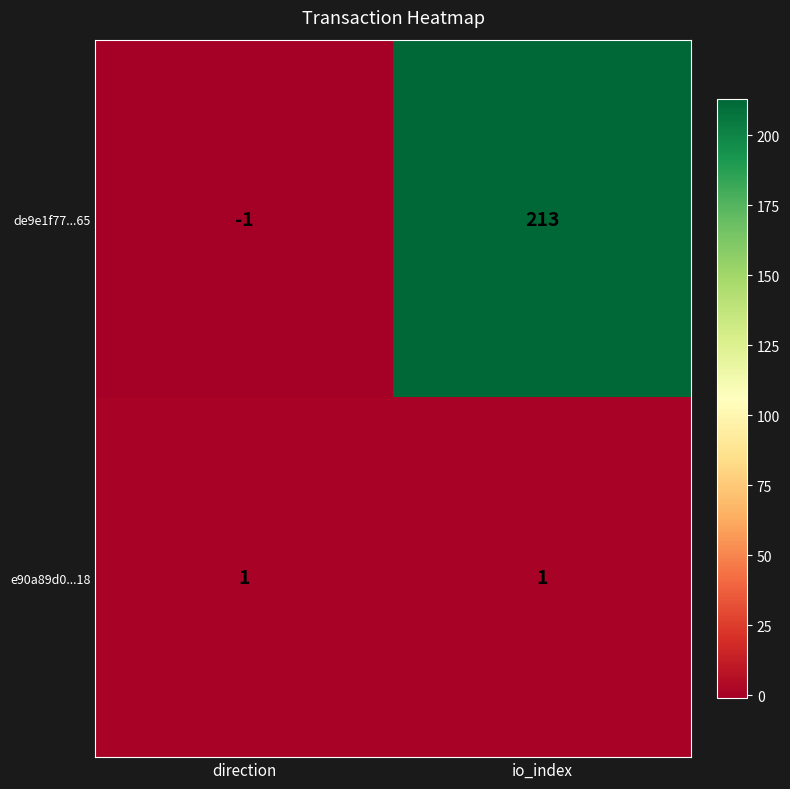

What is the difference between the highest and lowest values at direction?

2